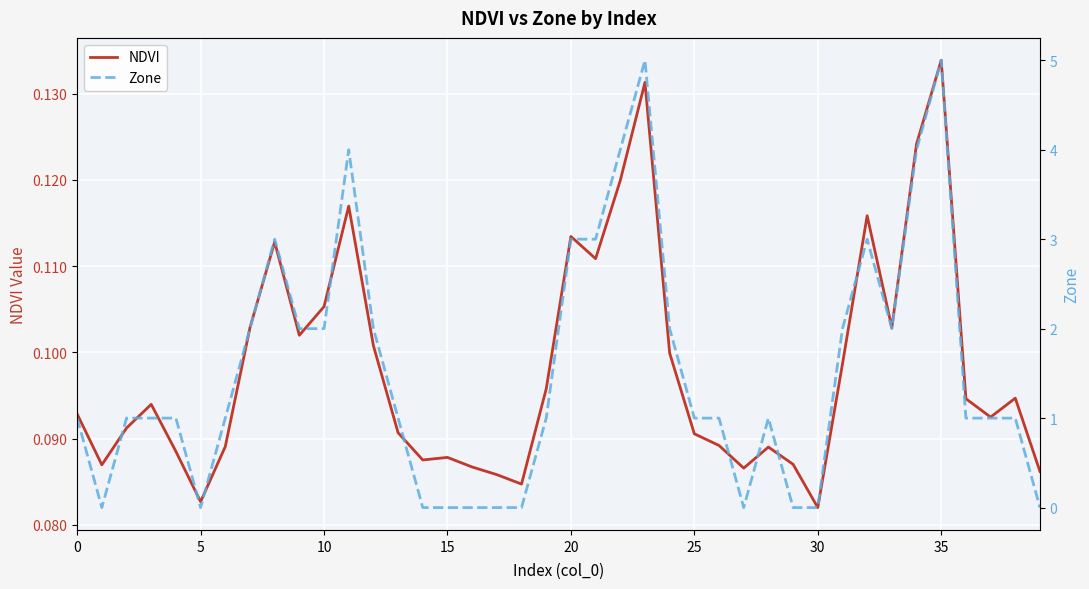

Rank the series at 38 from lowest to highest value.

NDVI, Zone